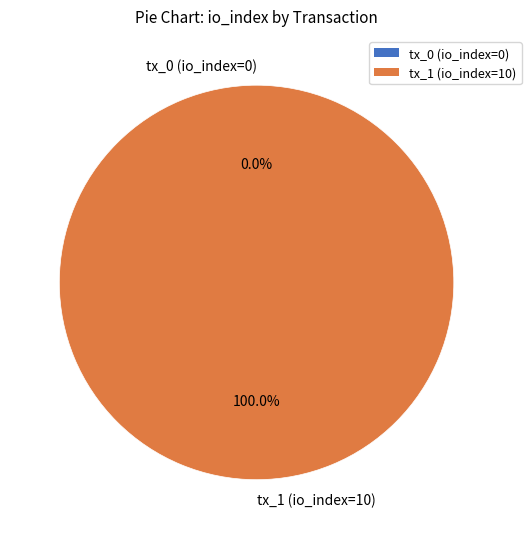

Rank the categories by value from highest to lowest.

tx_1 (io_index=10), tx_0 (io_index=0)